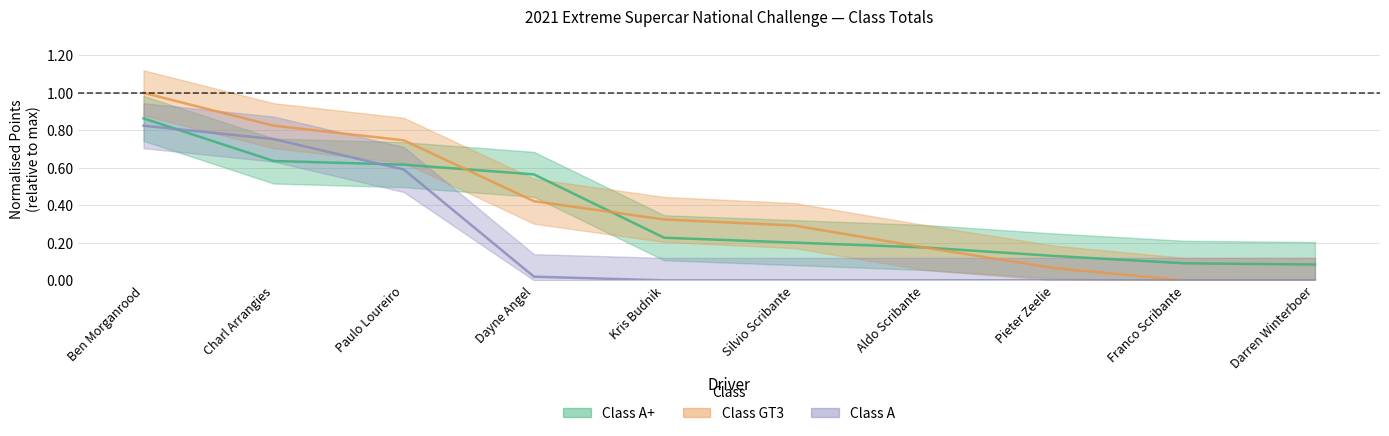

What is the sum of the Class A+ values at Dayne Angel and Paulo Loureiro?

1.2